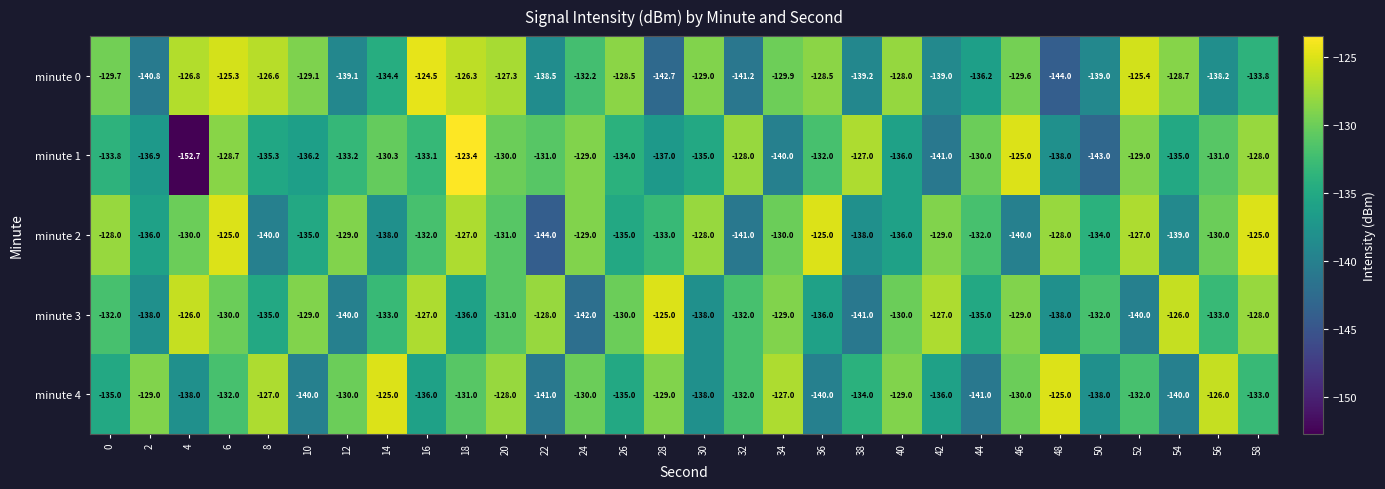

What is the total value across all series at 18?

-643.7